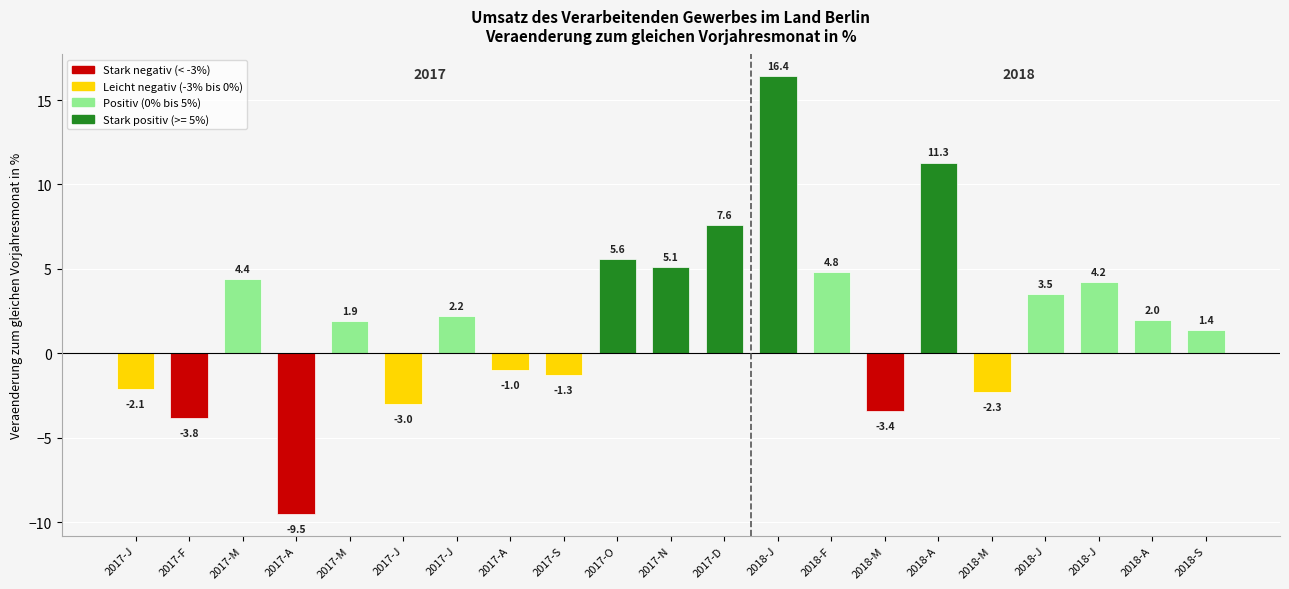

Where is the data nearest to the value 3?

2018-J